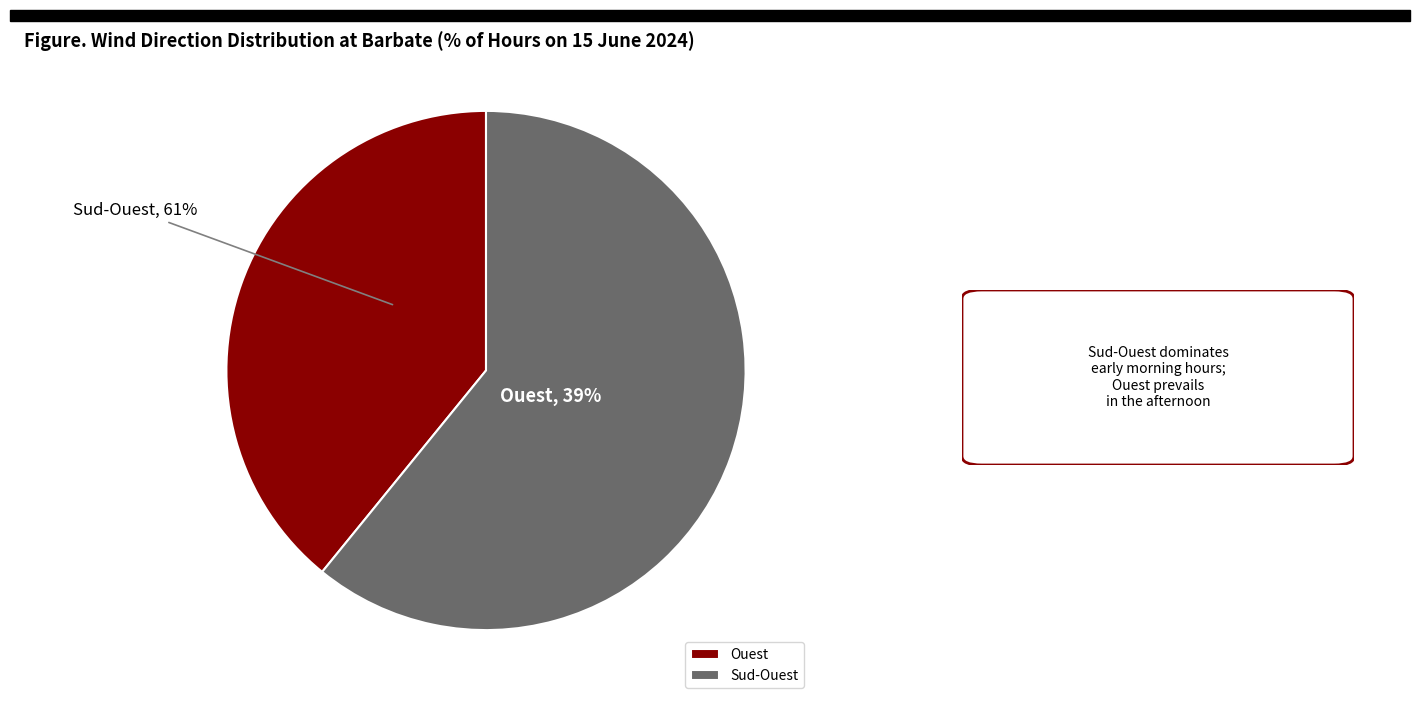

What is the smallest slice in the pie chart?

Ouest